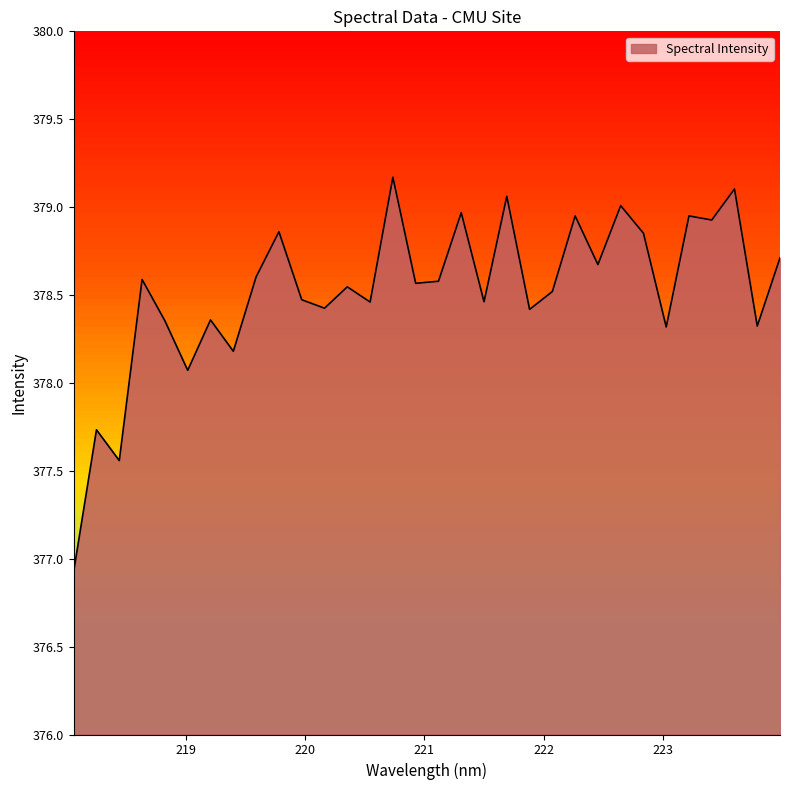

What is the difference between the maximum and minimum values?

2.2